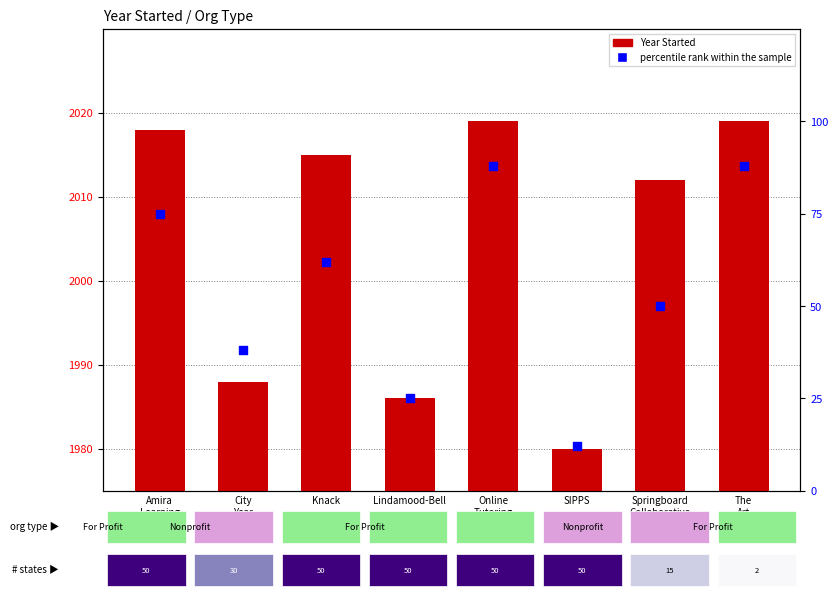

What is the total value across all series at City
Year?

2026